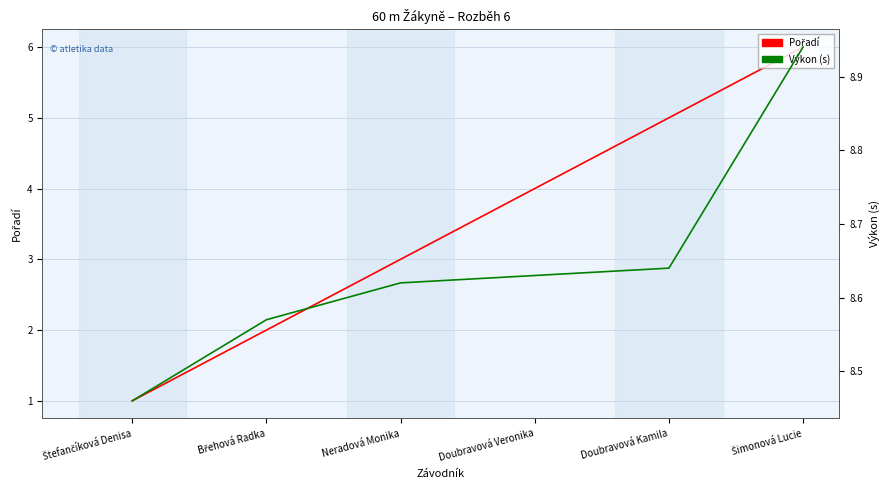

Is it true that Výkon (s) equals 8.6 at Břehová Radka?

True